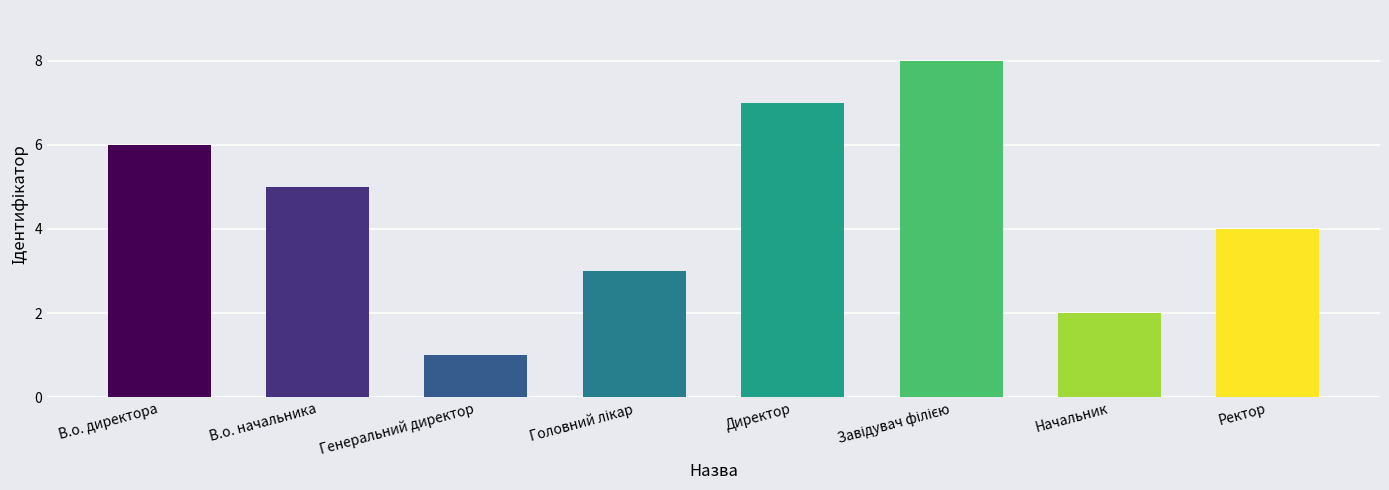

What is the change in value from Директор to Начальник?

-5